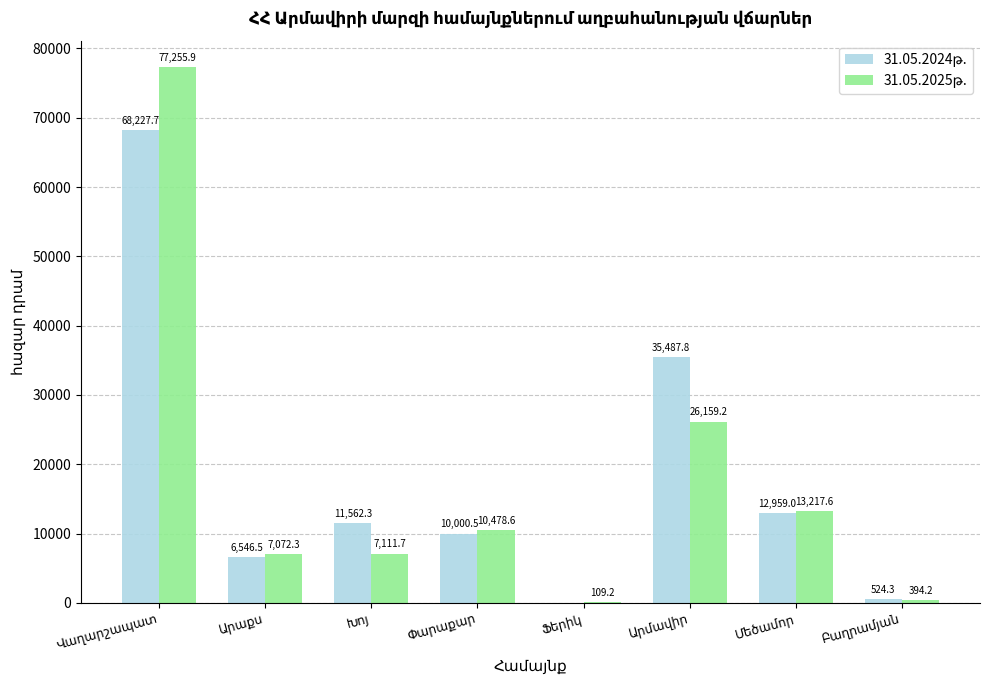

Which label corresponds to the smallest value in the chart?

Ֆերիկ